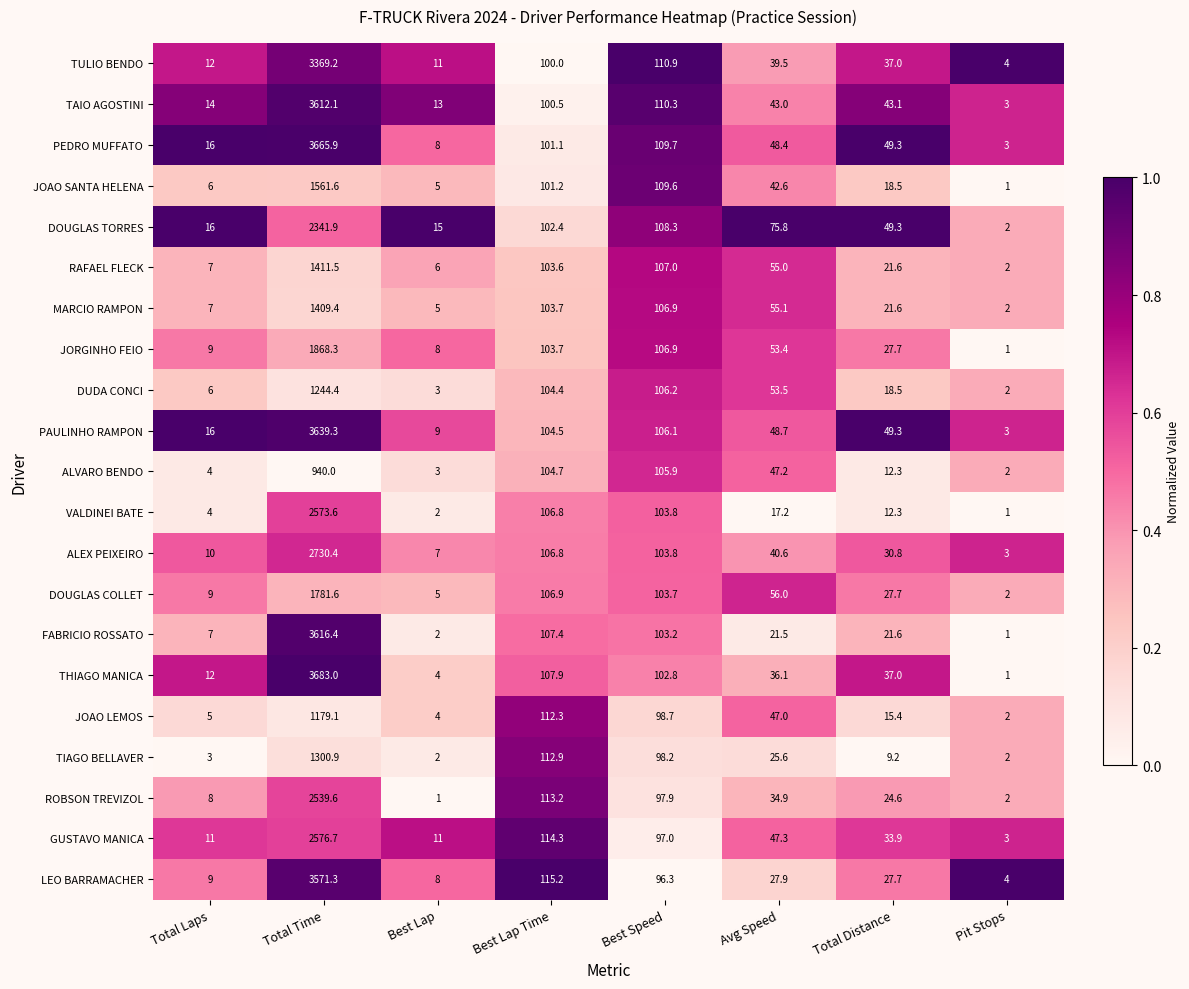

The JORGINHO FEIO series shows 106.9 at Best Speed. True or false?

True